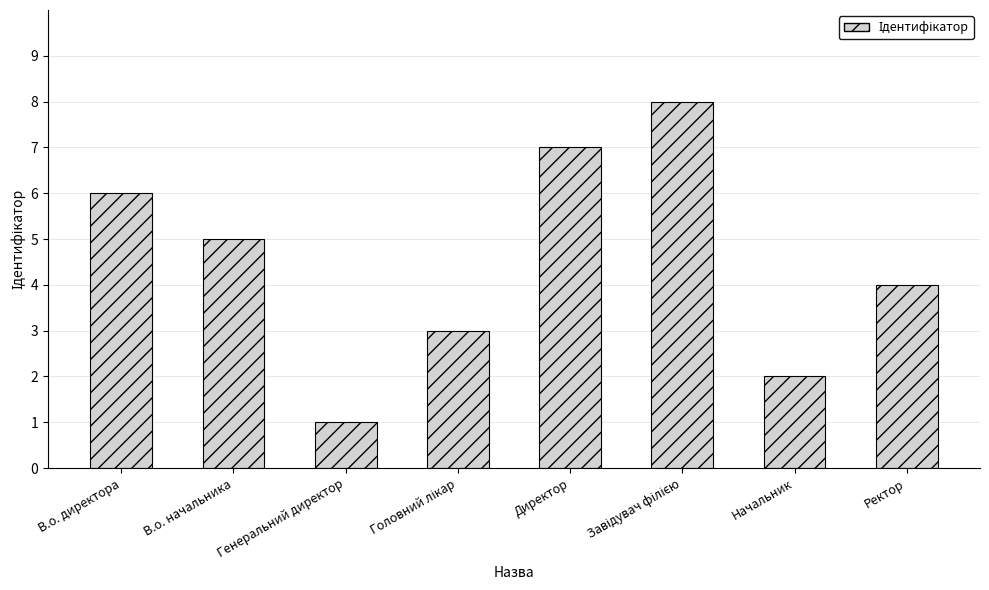

Reading left to right, list all the values displayed in this chart.

6	5	1	3	7	8	2	4